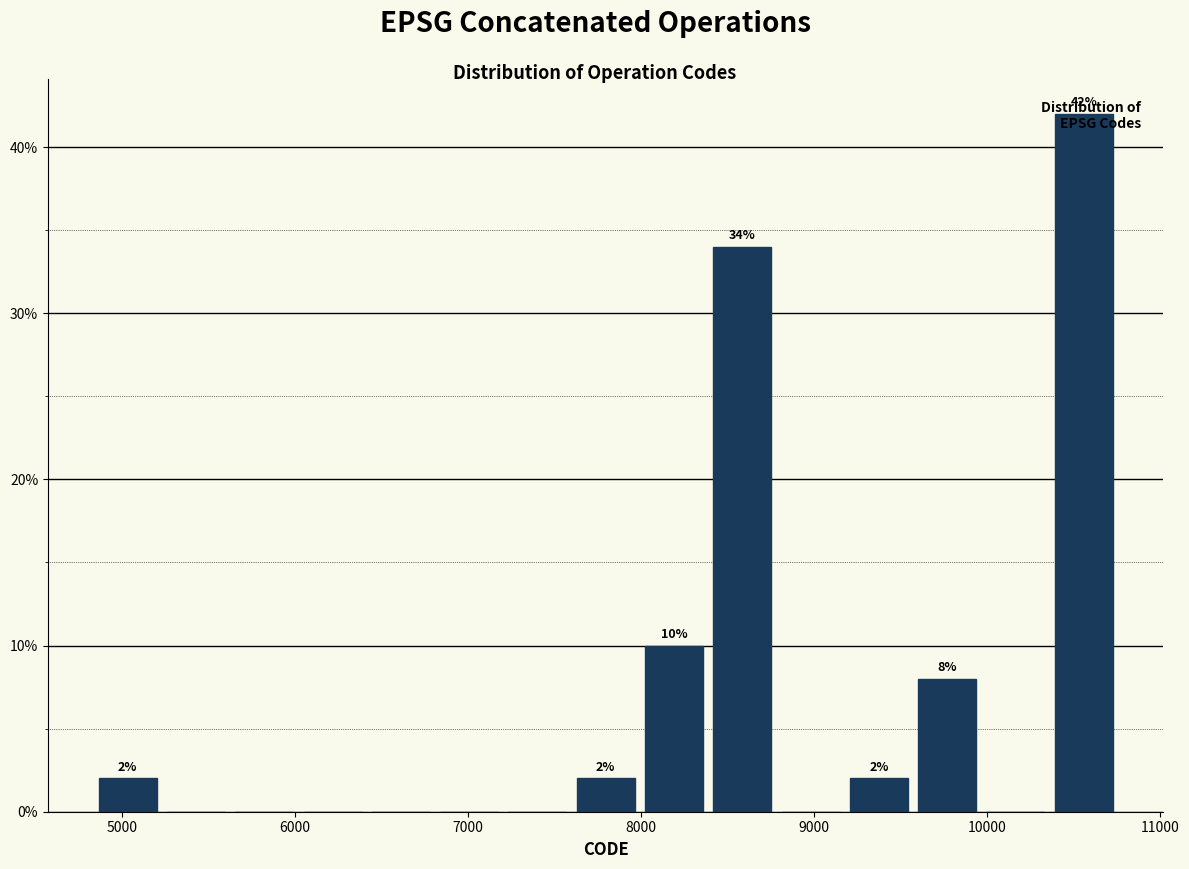

Around what value on the x-axis is the tallest bar? Give the approximate position of its centre, as read against the axis.

10600